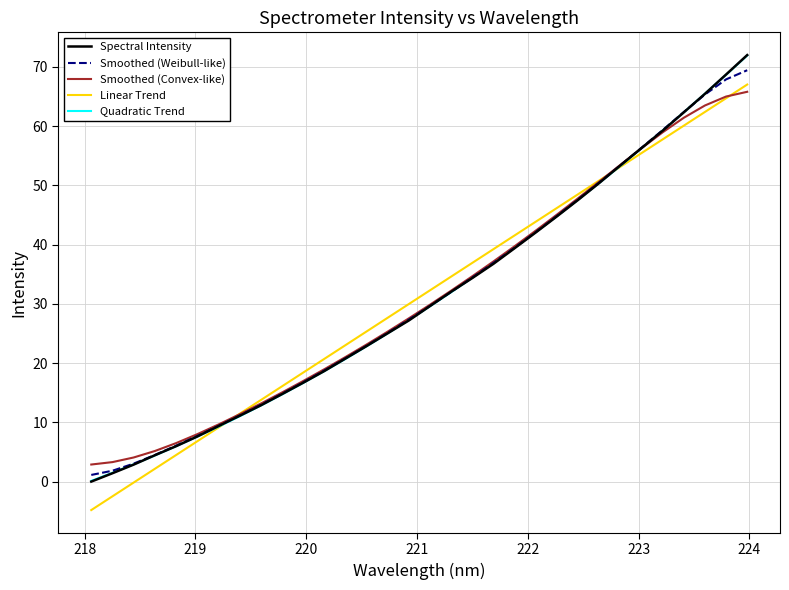

After their last crossing, which series has the higher values: Spectral Intensity or Smoothed (Convex-like)?

Spectral Intensity